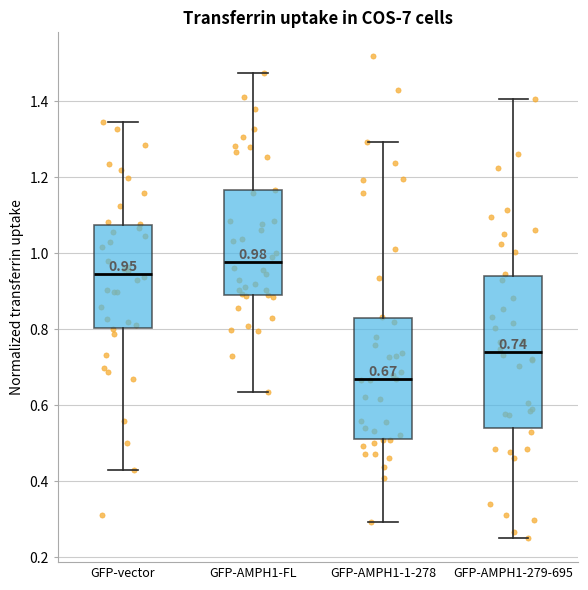

Comparing the boxes themselves (not the whiskers), which one is the tallest?

GFP-AMPH1-279-695